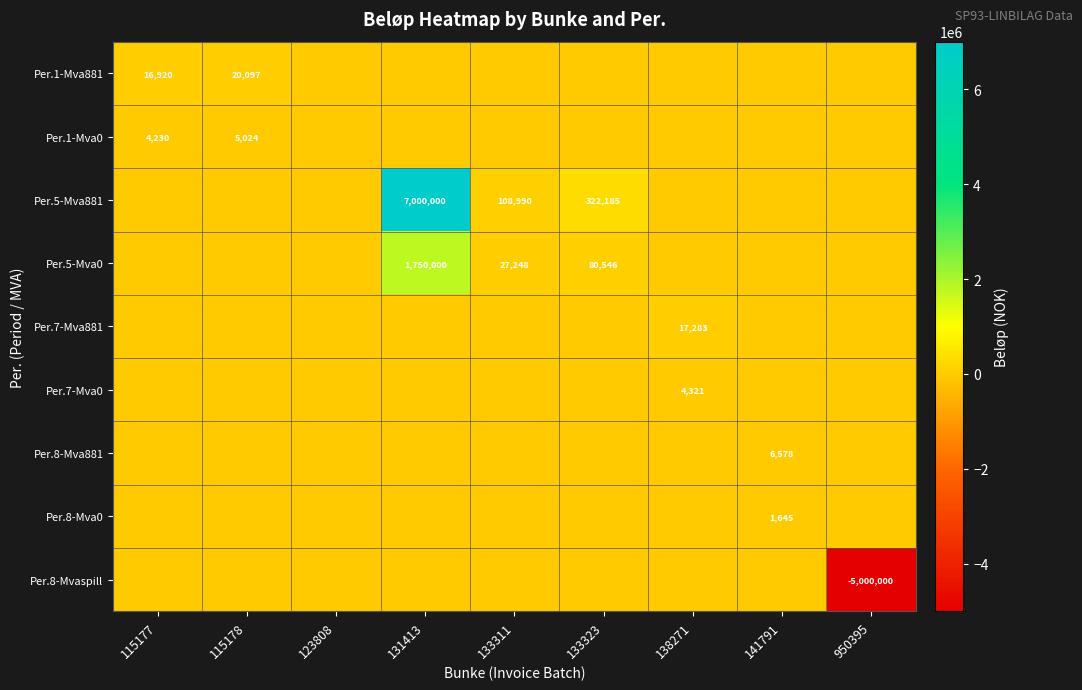

What is the sum of all Per.8-Mva0 values?

1644.6